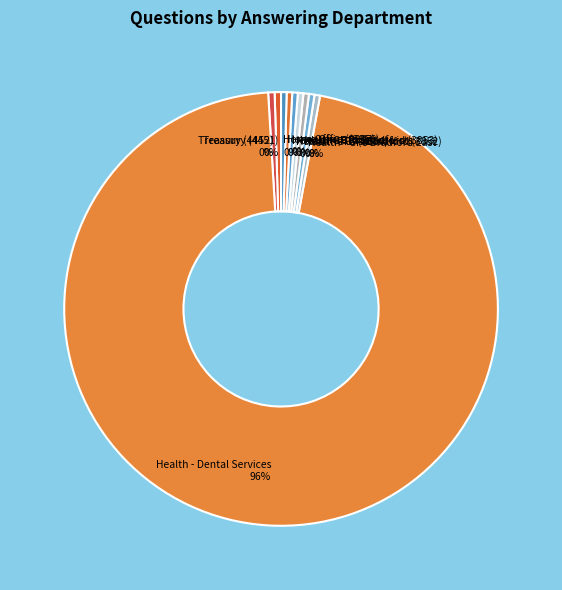

True or false: Home Office (3856) accounts for 0% of the total.

True